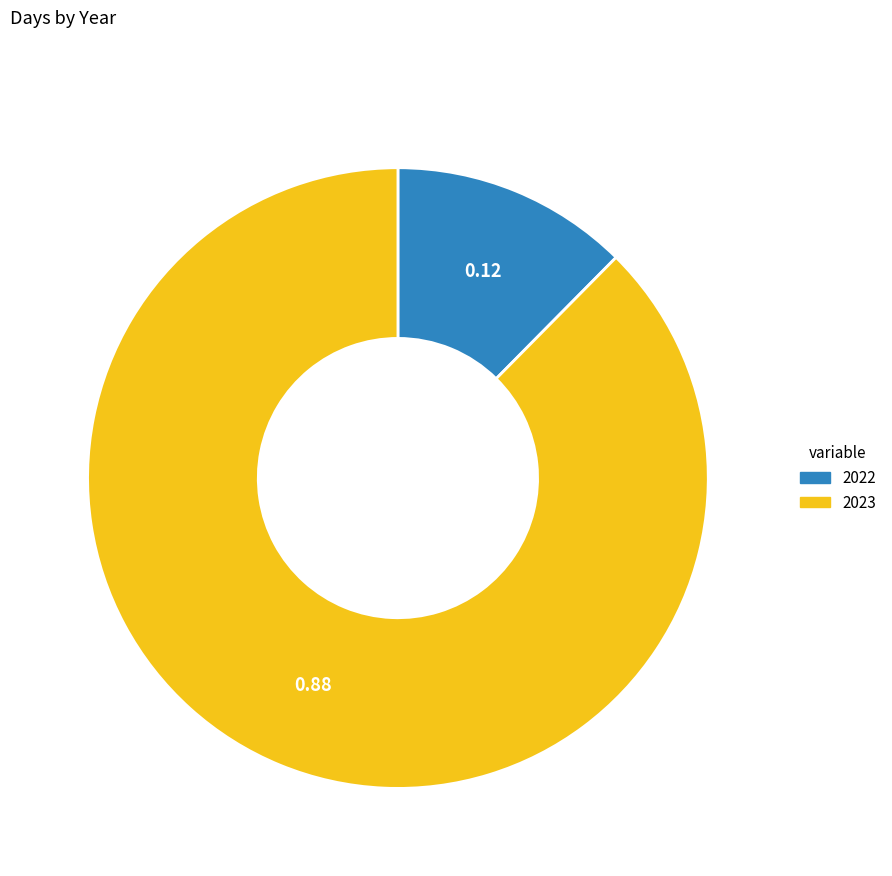

What is the ratio of the value at 2023 to the value at 2022?

7.1